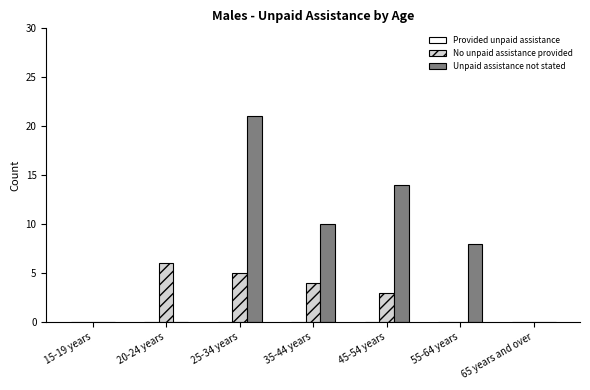

Which series has the largest range (max minus min)?

Unpaid assistance not stated